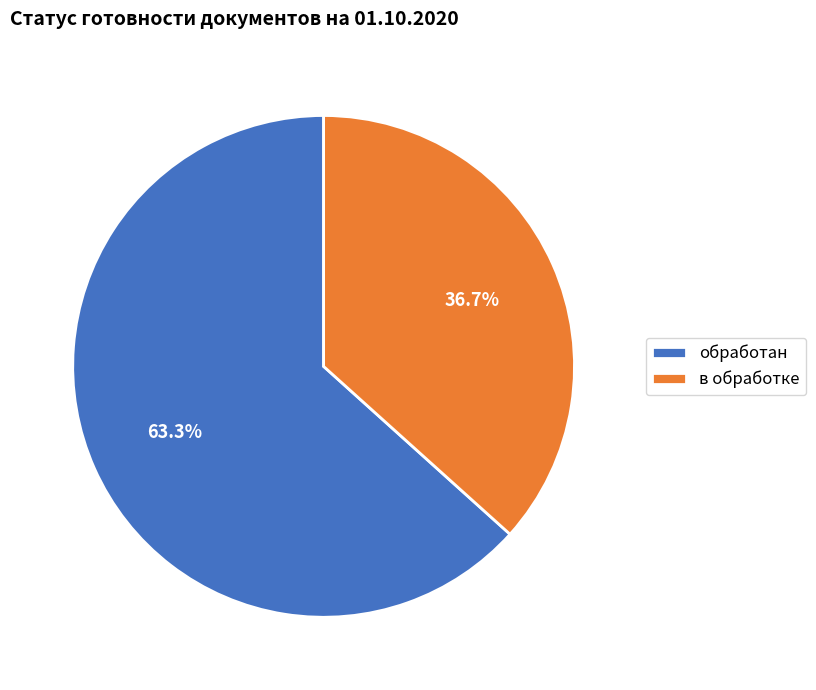

What is the majority slice?

обработан